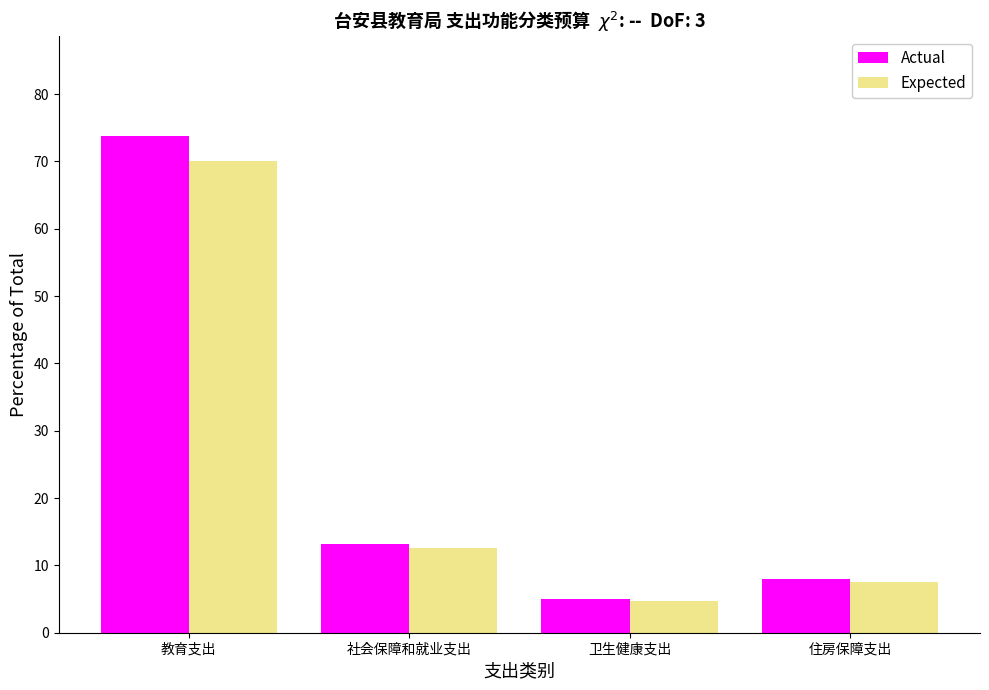

Reading right to left, transcribe all the data shown in this chart.

Actual: 8.0	5.0	13.2	73.8
Expected: 7.6	4.7	12.6	70.1